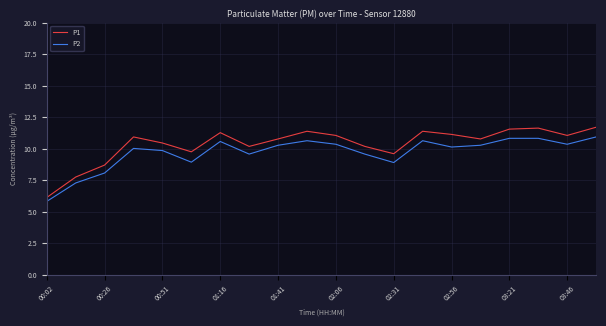

True or false: P2 and P1 cross at least once.

False